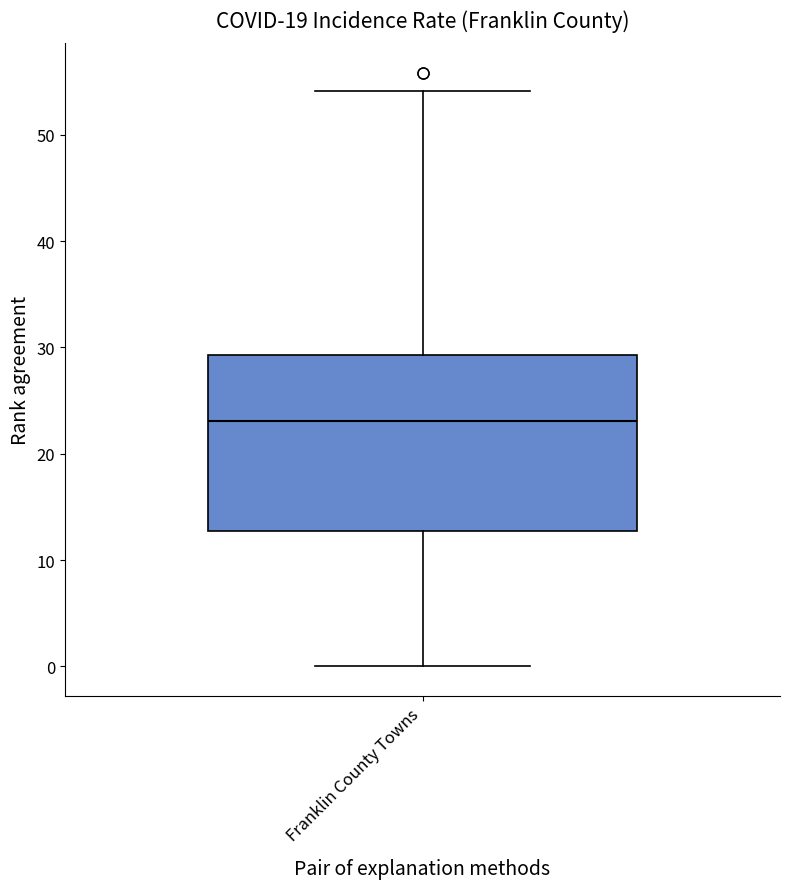

Read this box plot against the y-axis: the position of the median line, the range covered by the box, and the ends of both whiskers. The values are not printed on the chart, so give them approximately, as read against the axis.

median 23, box 13 to 29, whiskers 0 to 54